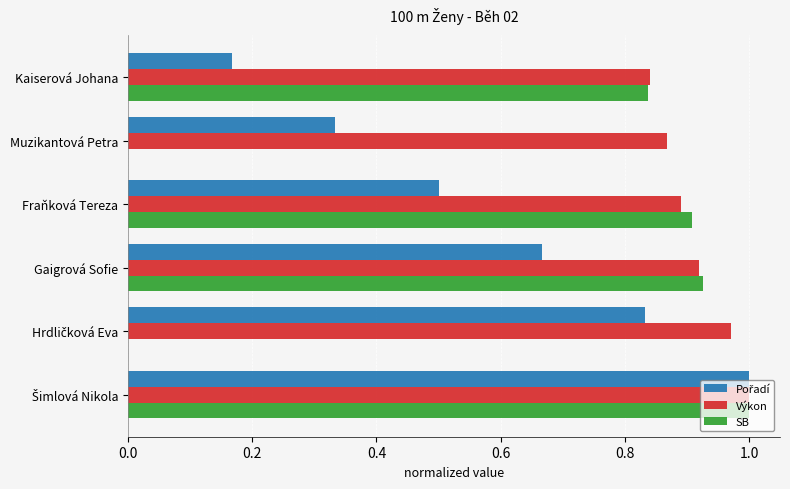

Which series has the largest total across all categories?

Výkon